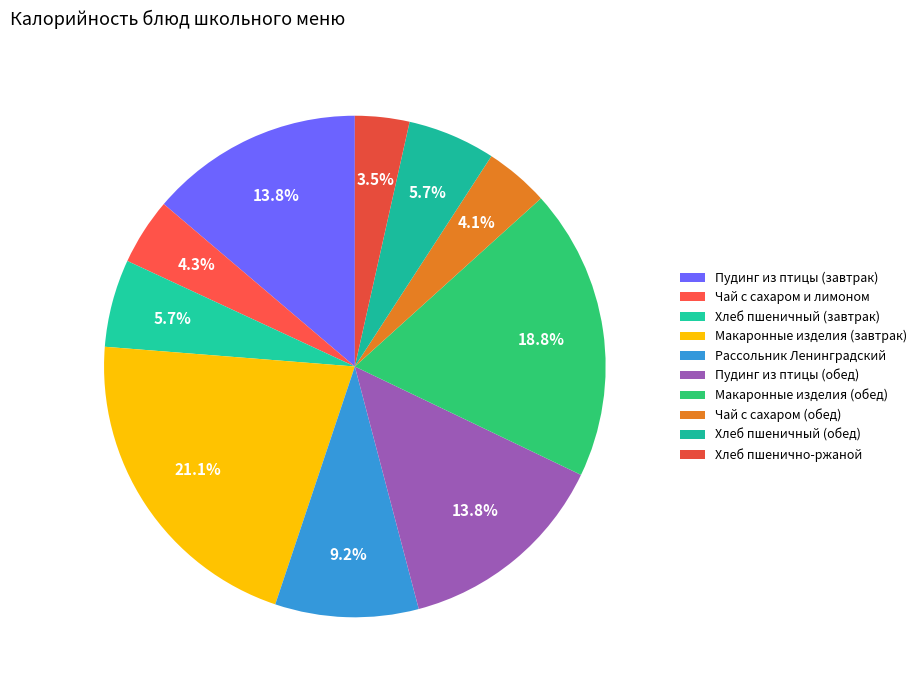

How many slices are in this pie chart?

10